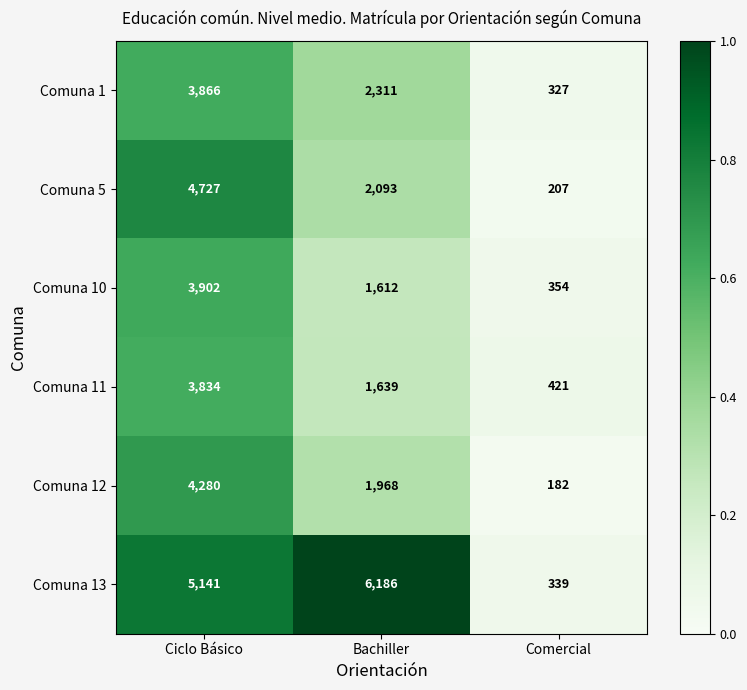

Where does the Comuna 5 series first go above 2093?

Ciclo Básico